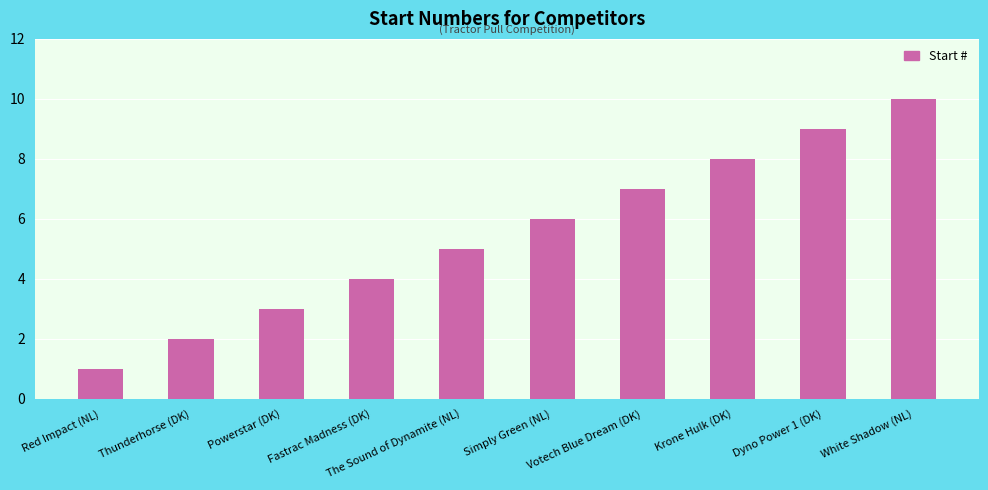

At which category does the chart reach its peak across all series?

White Shadow (NL)